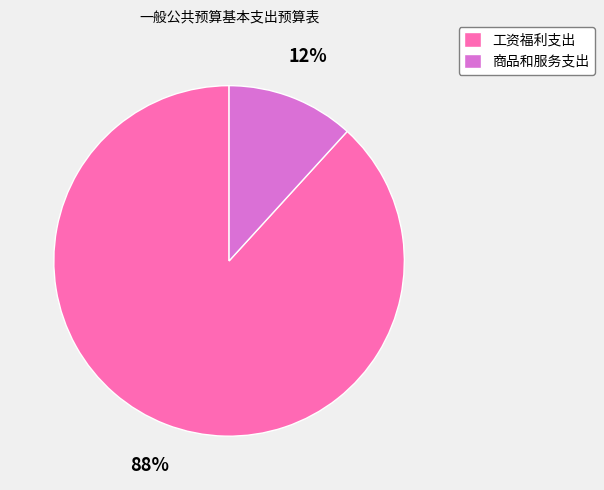

Does any single category account for the majority?

Yes